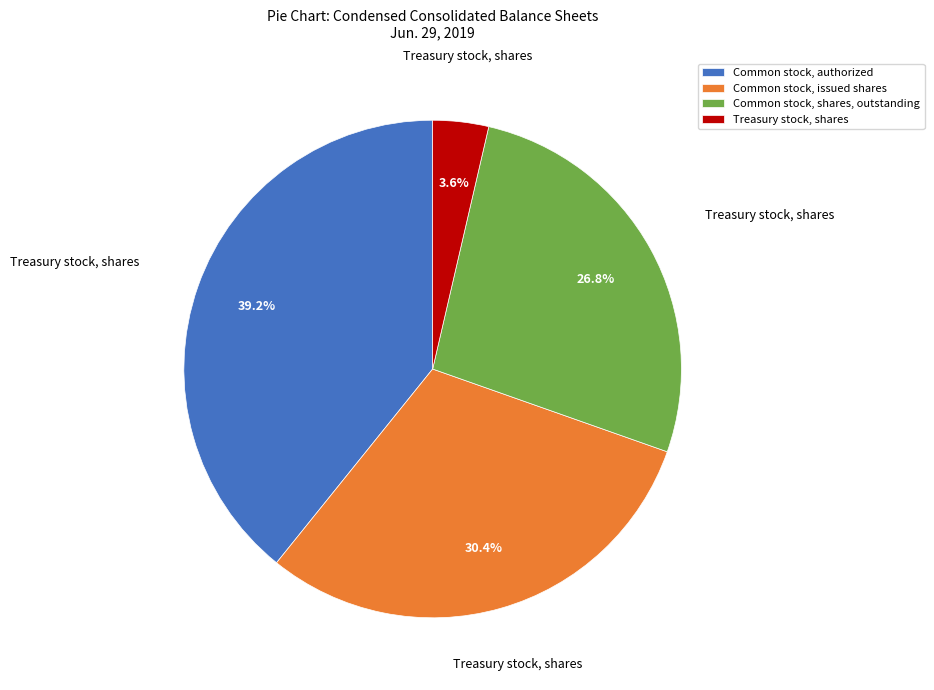

What is the smallest slice in the pie chart?

Treasury stock, shares